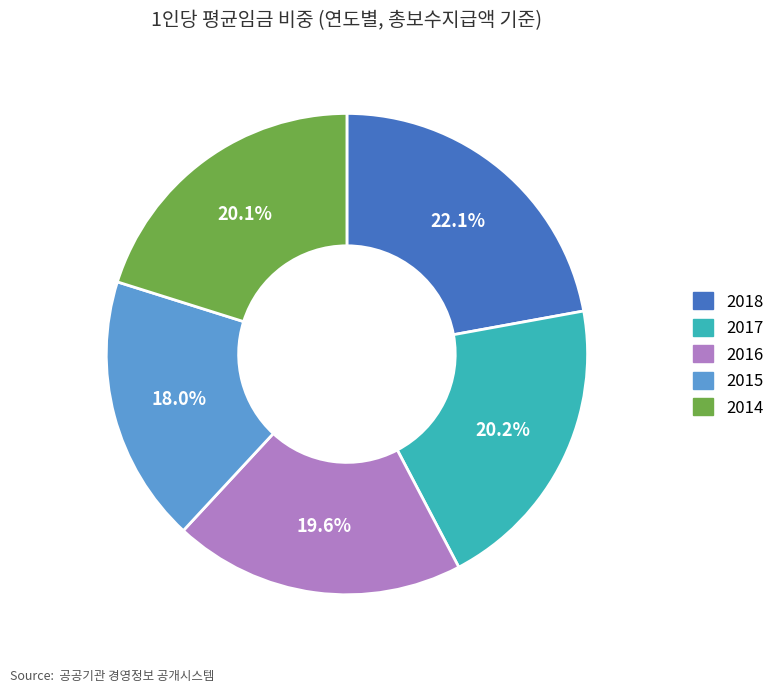

What percentage is the 2015 slice, to the nearest percent?

18%